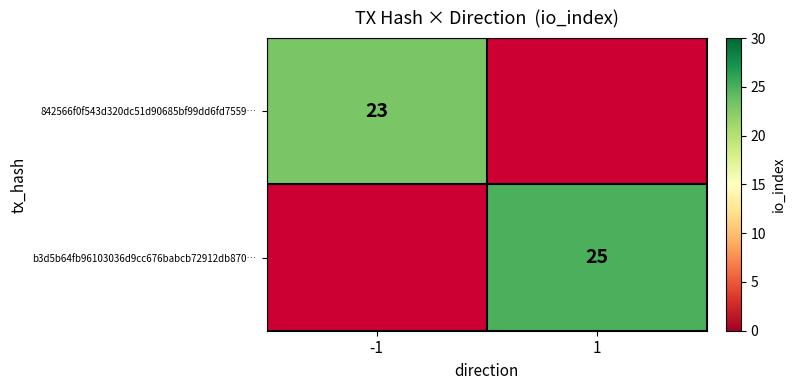

Count the number of categories in the chart.

2